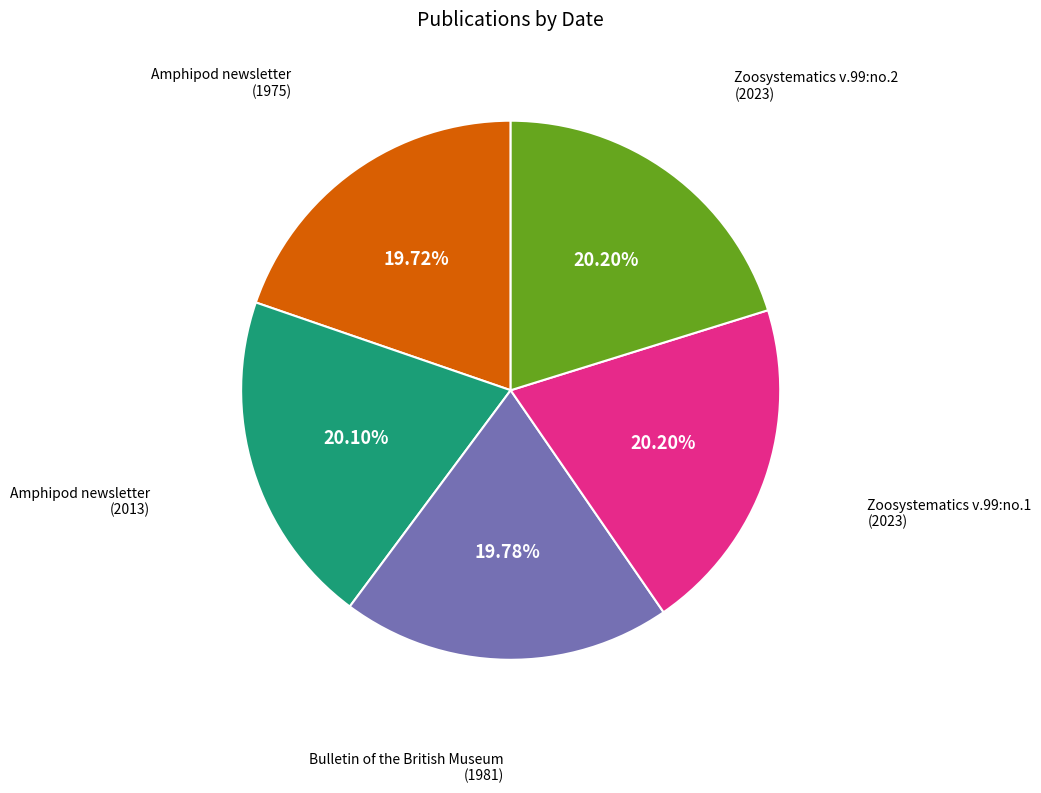

Is there any slice that represents more than half of the pie?

No